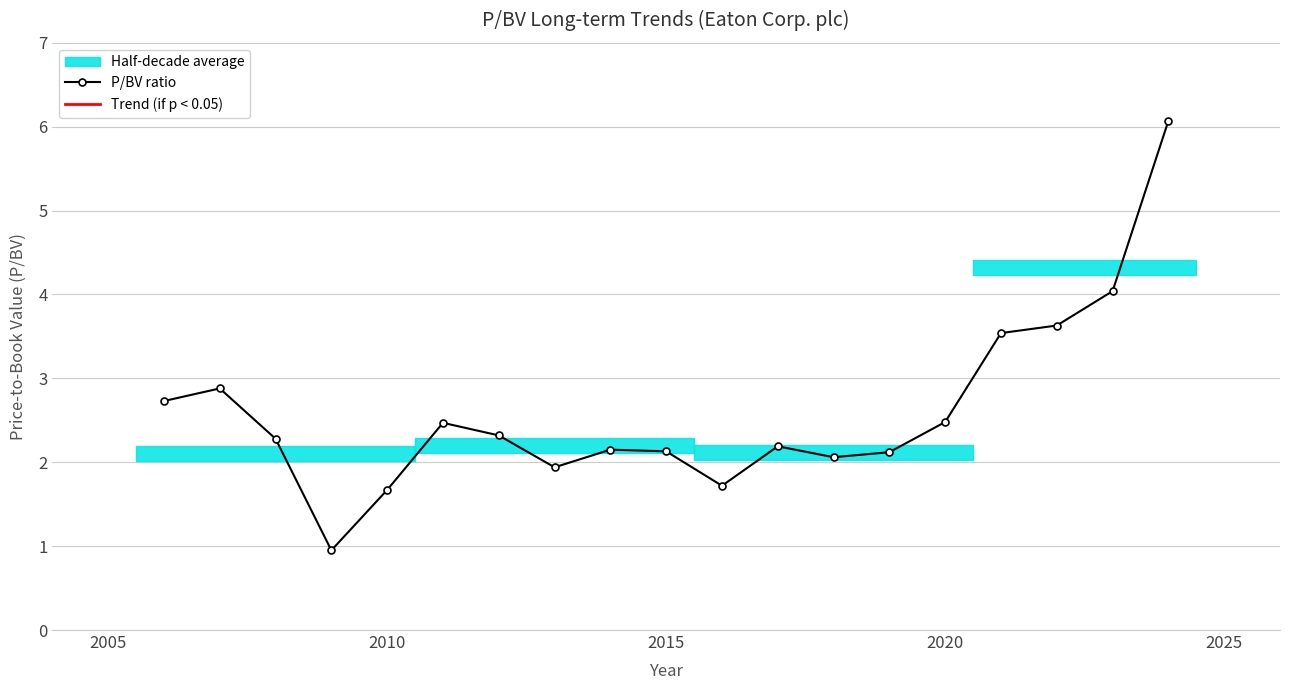

What is the difference between the maximum and minimum values?

5.1